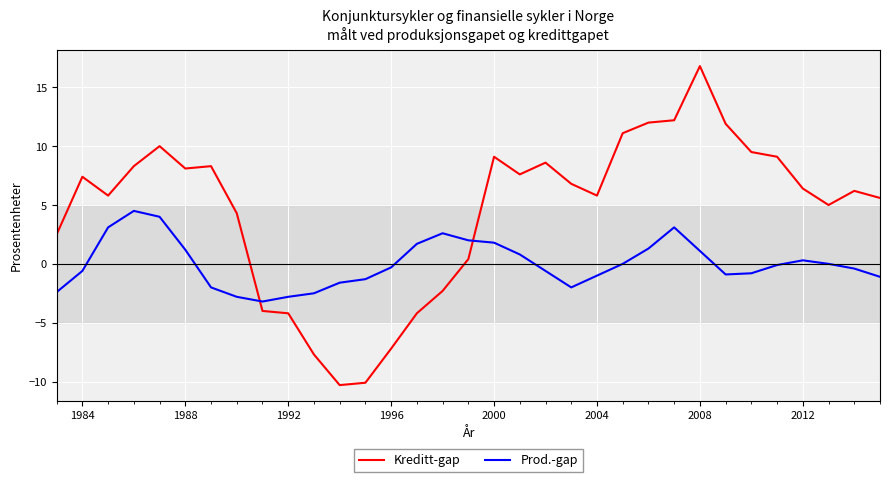

Which series has the largest total across all categories?

Kreditt-gap